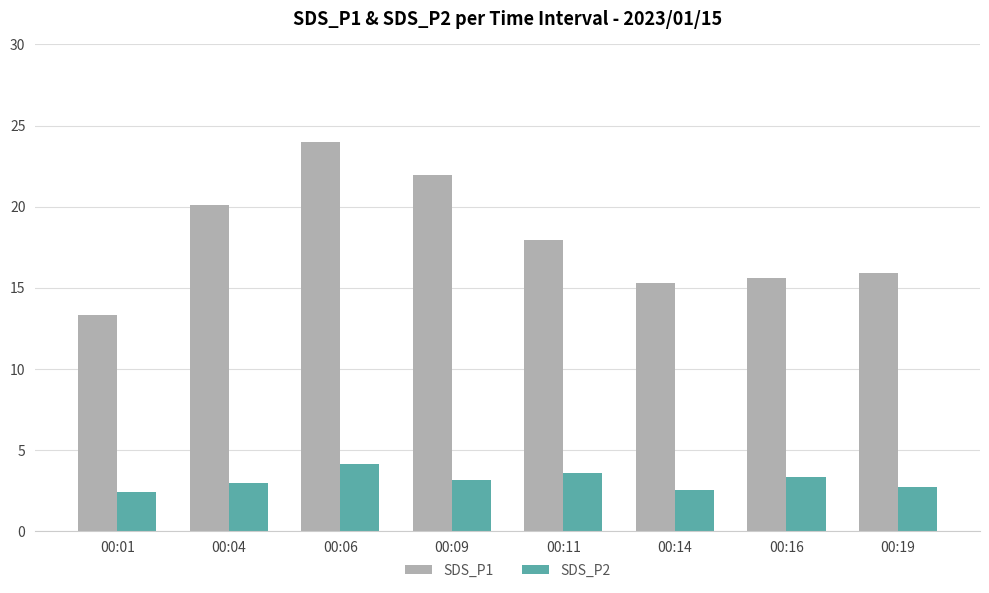

What are all the series names shown in the legend?

SDS_P1, SDS_P2